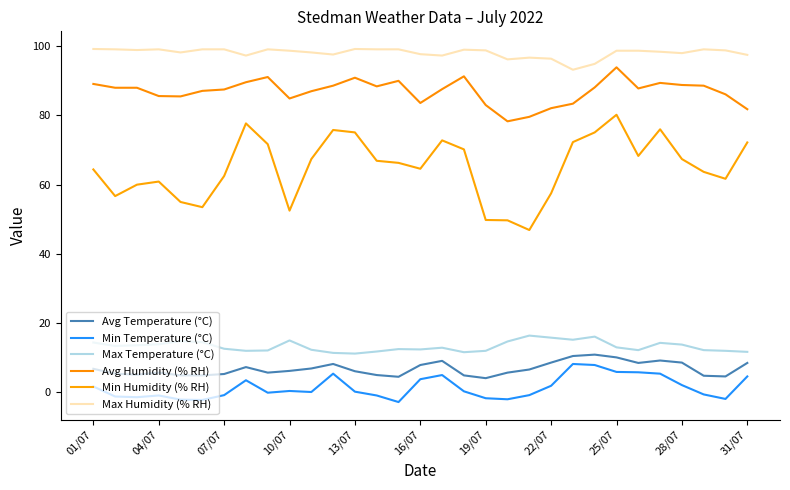

What is the value of the Max Humidity (% RH) point at the 17th from the left?

97.3